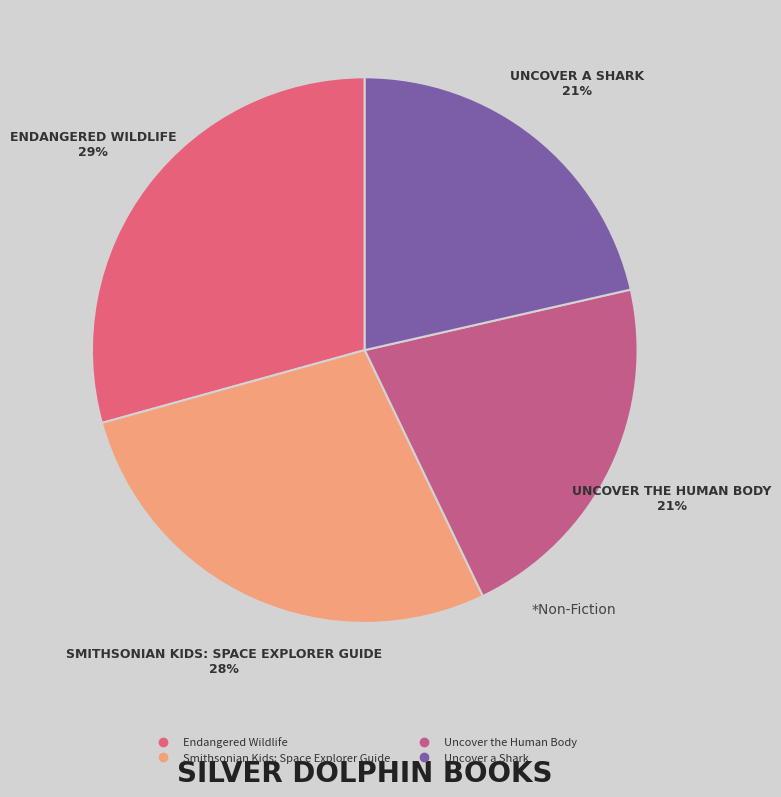

To the nearest percent, what percentage of the pie is Smithsonian Kids: Space Explorer Guide?

28%